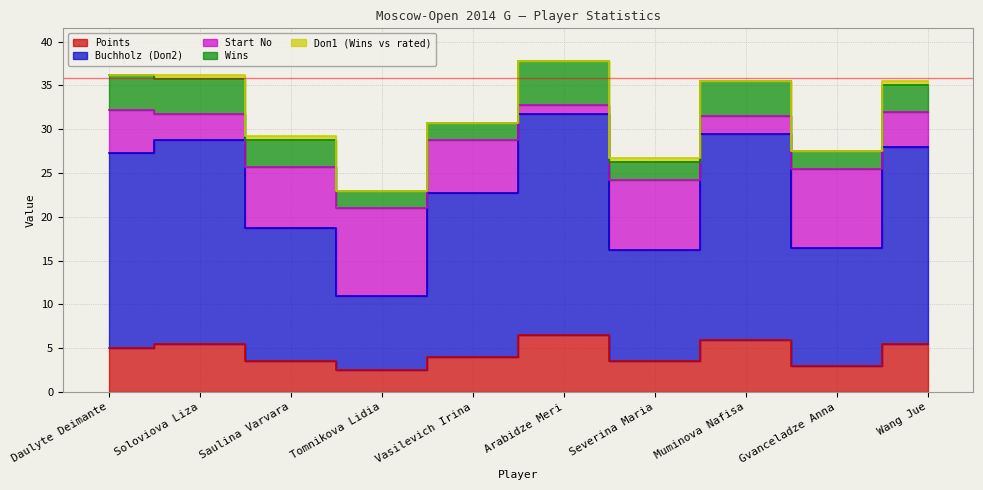

What is the label of the 7th point from the right?

Tomnikova Lidia